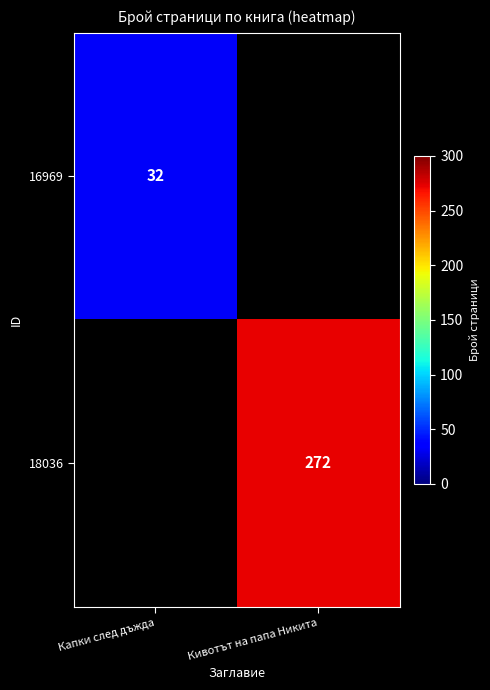

How many categories are shown in the chart?

2